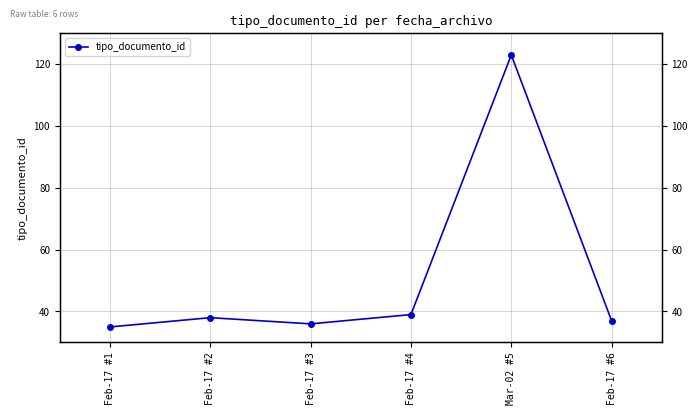

How many categories are shown in the chart?

6